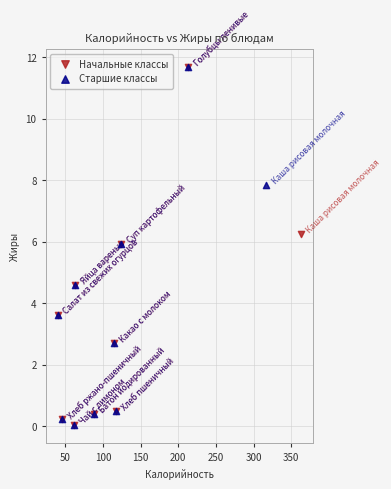

What are all the series names shown in the legend?

Начальные классы, Старшие классы